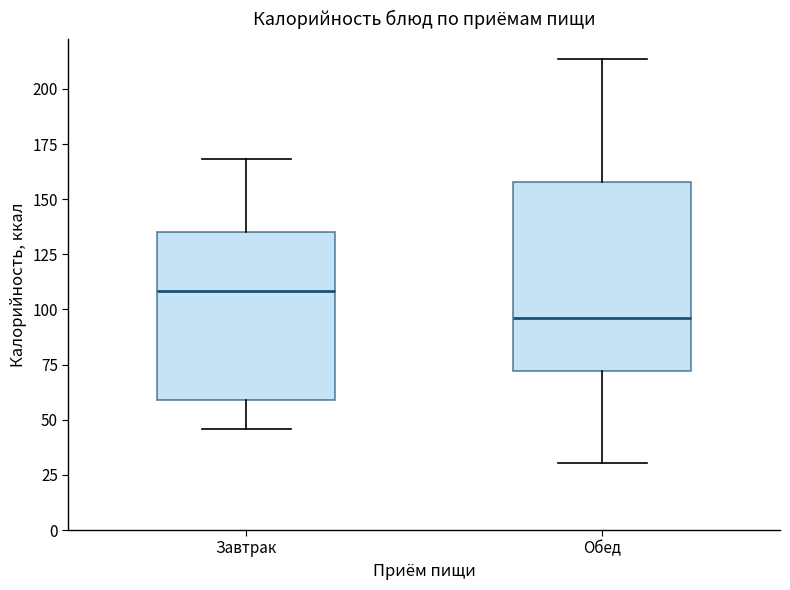

Which box's median line is the highest?

Завтрак